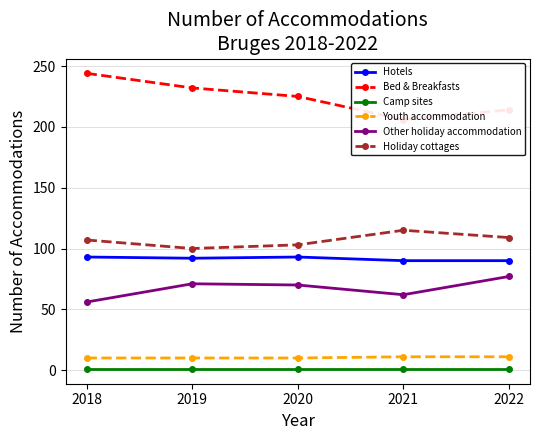

How many data points does each series have?

5